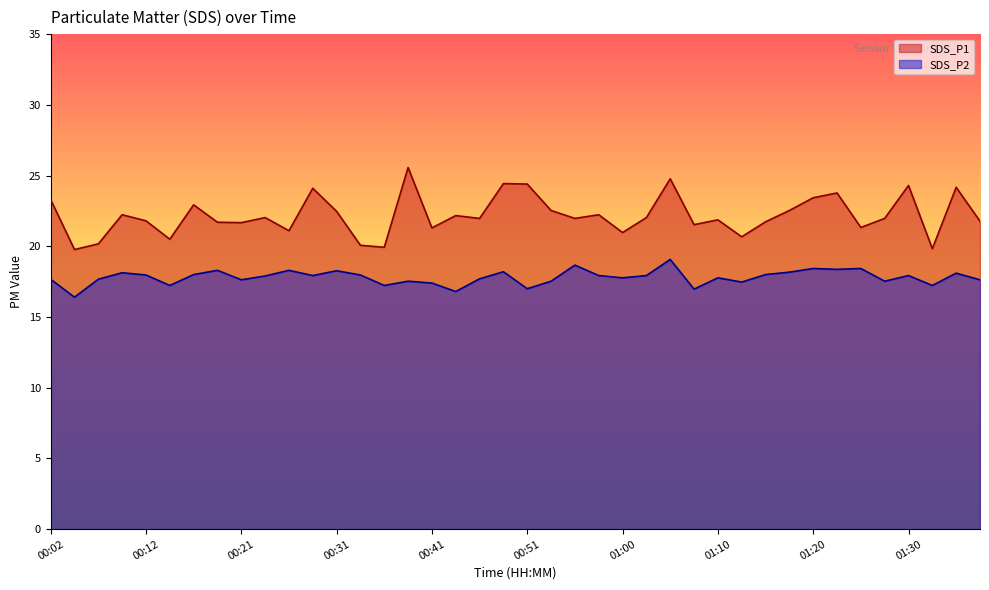

How many distinct data groups are displayed?

2